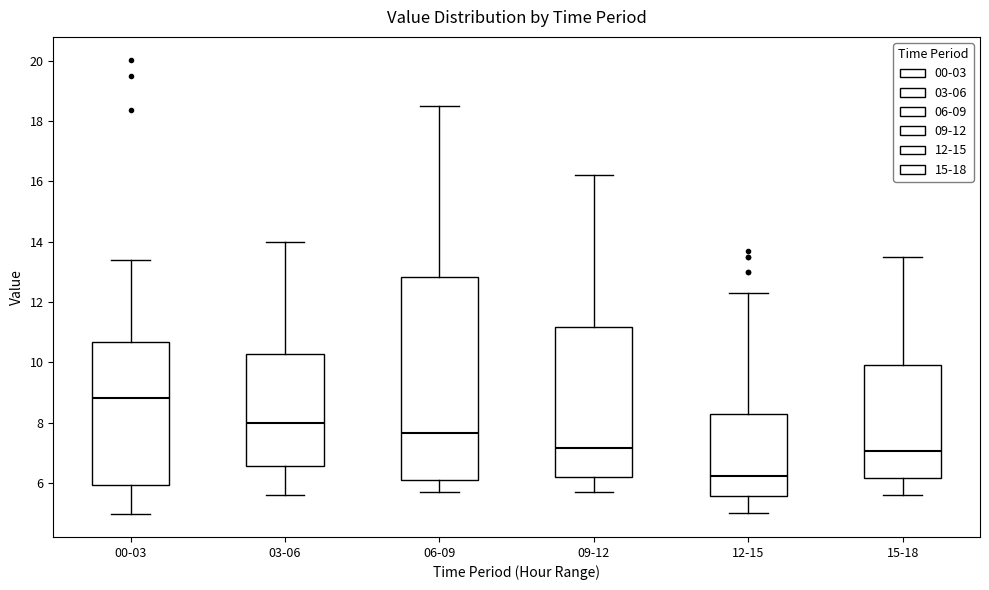

Reading left to right, transcribe this box plot: for each box, give where its median line is, the range the box spans, and where its two whiskers end, as read against the y-axis. The values are not printed on the chart, so give them approximately, as read against the axis.

00-03: median 8.8, box 6.0 to 10.6, whiskers 5.0 to 13.4
03-06: median 8.0, box 6.6 to 10.2, whiskers 5.6 to 14.0
06-09: median 7.6, box 6.2 to 12.8, whiskers 5.8 to 18.6
09-12: median 7.2, box 6.2 to 11.2, whiskers 5.8 to 16.2
12-15: median 6.2, box 5.6 to 8.2, whiskers 5.0 to 12.4
15-18: median 7.0, box 6.2 to 10.0, whiskers 5.6 to 13.6